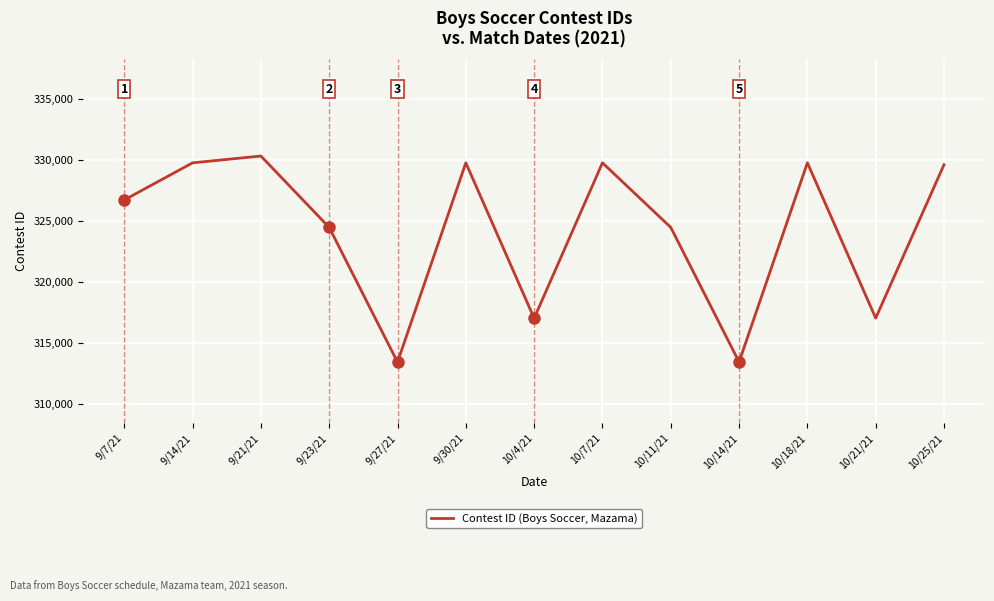

Approximately how many times larger is the value at 10/18/21 compared to 10/14/21?

1.1